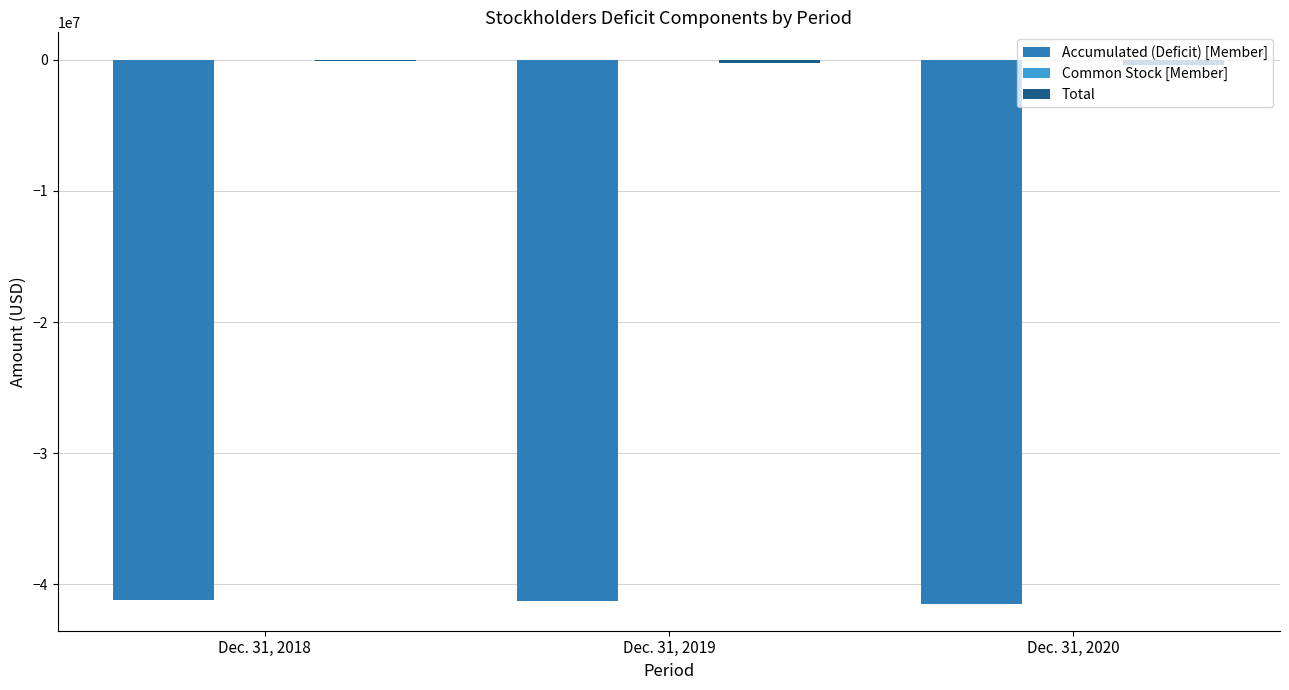

How many groups of bars are there?

3